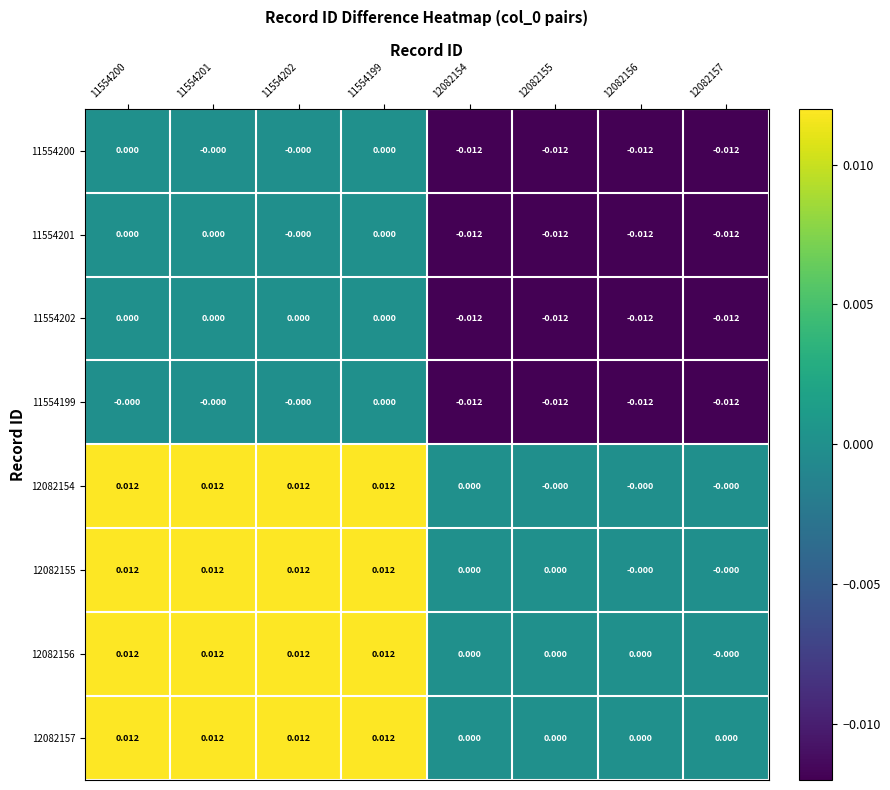

Is the value of 11554202 at 11554199 greater than the value of 12082154 at 11554200?

No